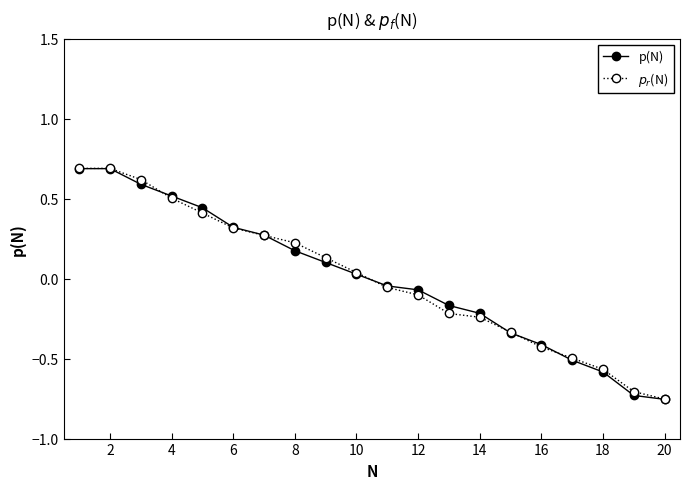

At how many categories does at least one series exceed 0?

10